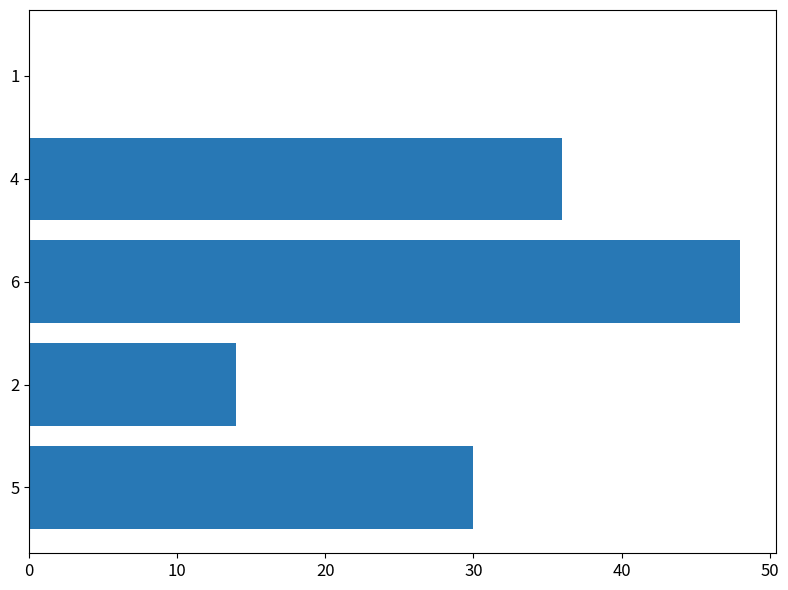

Between 2 and 6, which is larger?

6